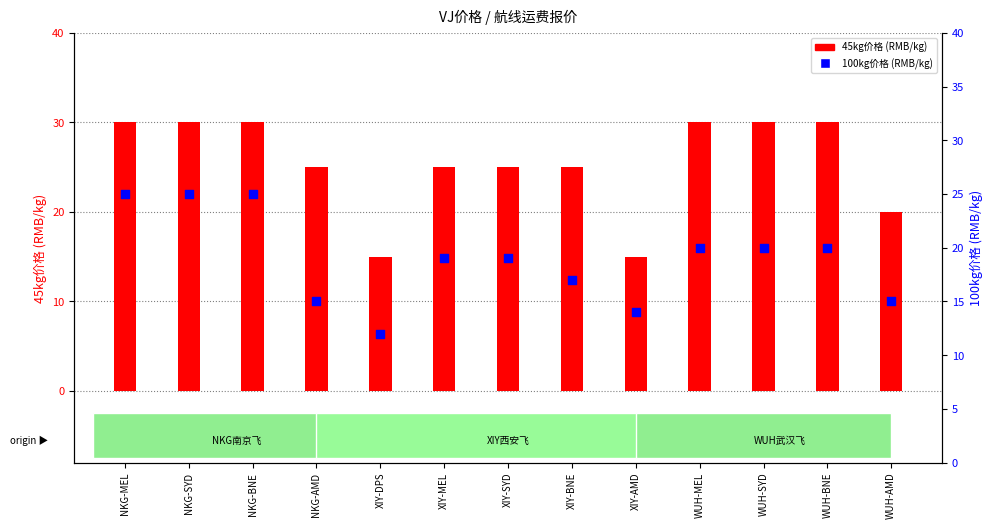

Is the value of 45kg价格 (RMB/kg) at WUH-MEL greater than the value of 100kg价格 (RMB/kg) at NKG-SYD?

Yes